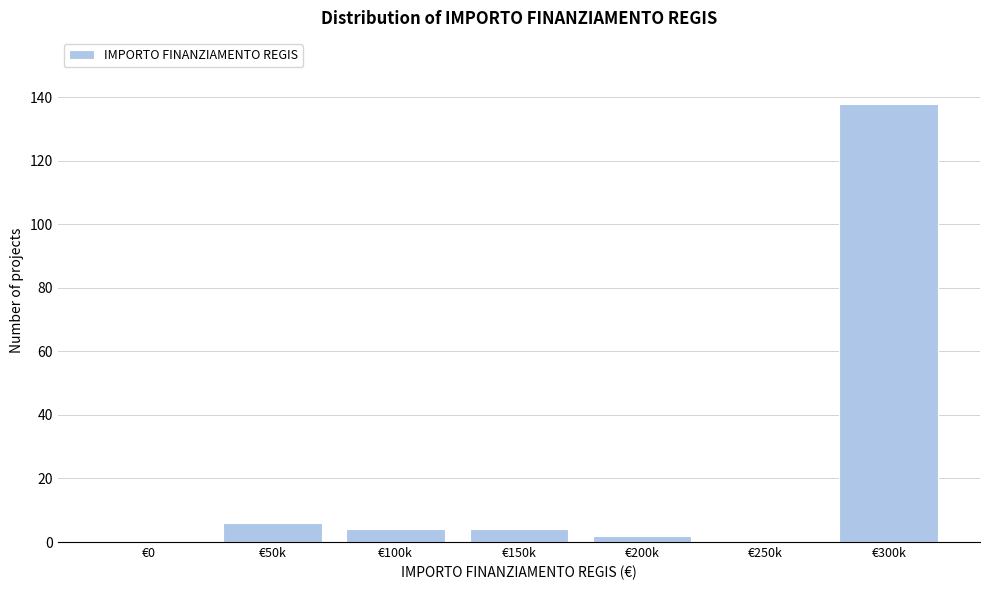

Reading right to left, extract all data points from this chart.

€300k=138	€250k=0	€200k=2	€150k=4	€100k=4	€50k=6	€0=0